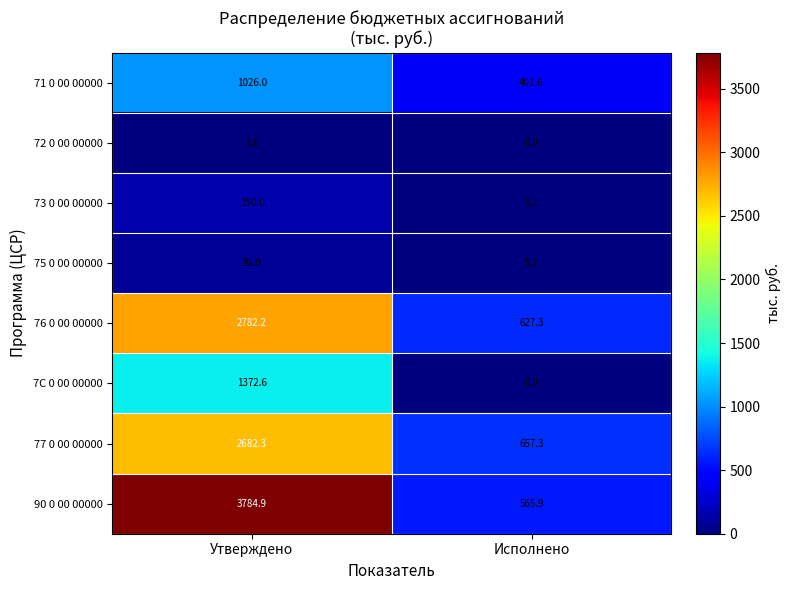

Reading left to right, transcribe all the data shown in this chart.

71 0 00 00000: 1026.0	401.6
72 0 00 00000: 1.0	0.0
73 0 00 00000: 150.0	5.1
75 0 00 00000: 82.0	5.2
76 0 00 00000: 2782.2	627.3
7C 0 00 00000: 1372.6	0.0
77 0 00 00000: 2682.3	657.3
90 0 00 00000: 3784.9	565.9